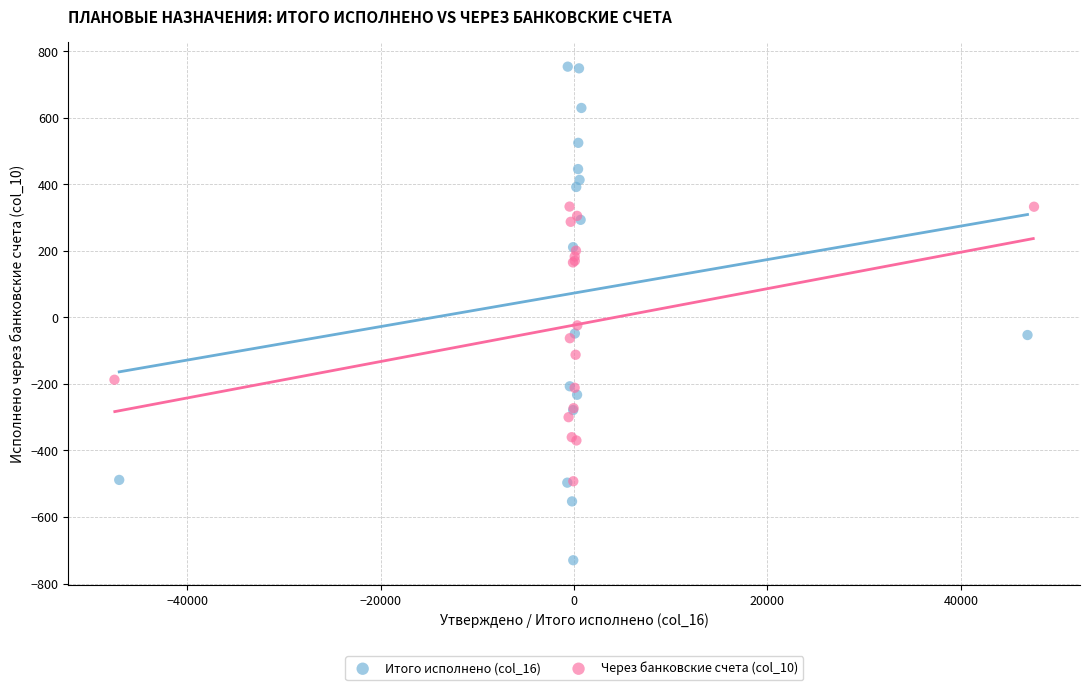

Which series contains the highest Y value?

Итого исполнено (col_16)